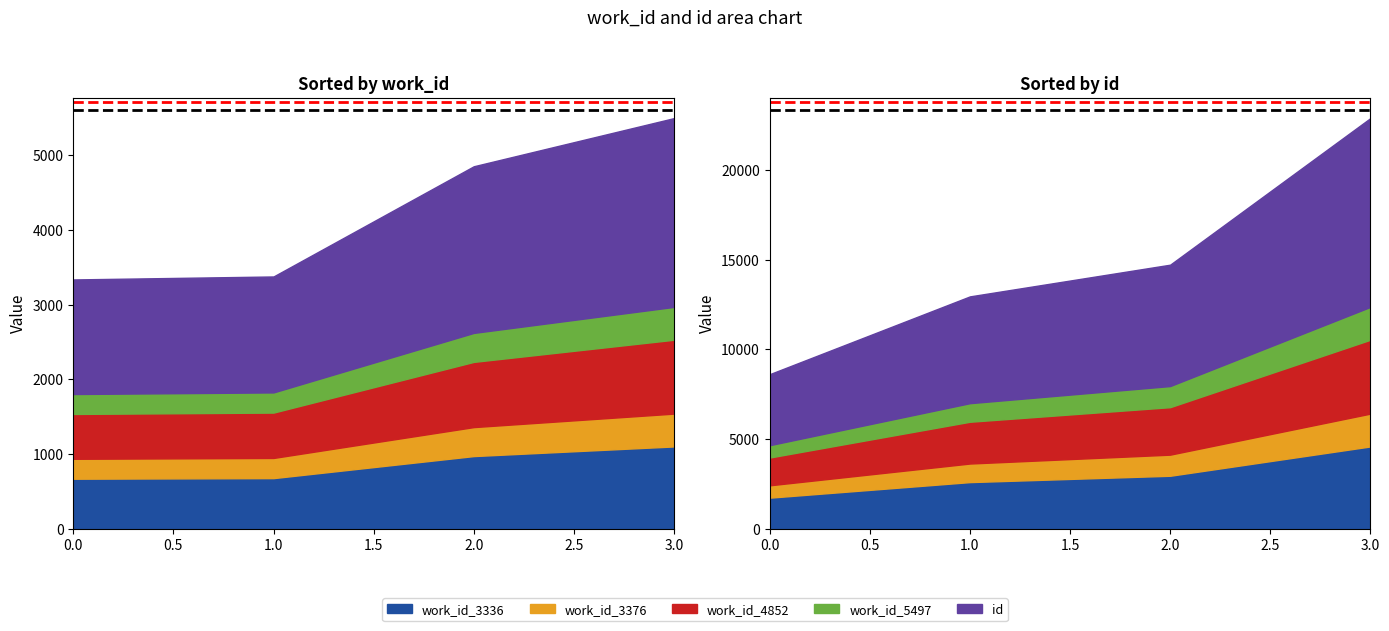

The value of work_id_3376 at 12946 is 3376. True or false?

True